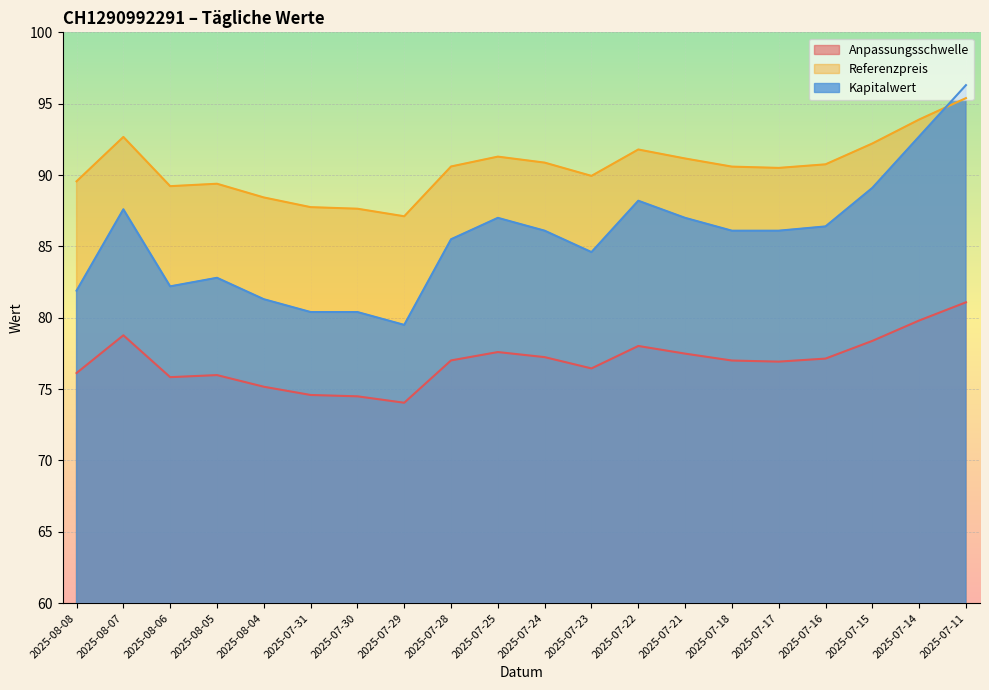

How many distinct data groups are displayed?

3